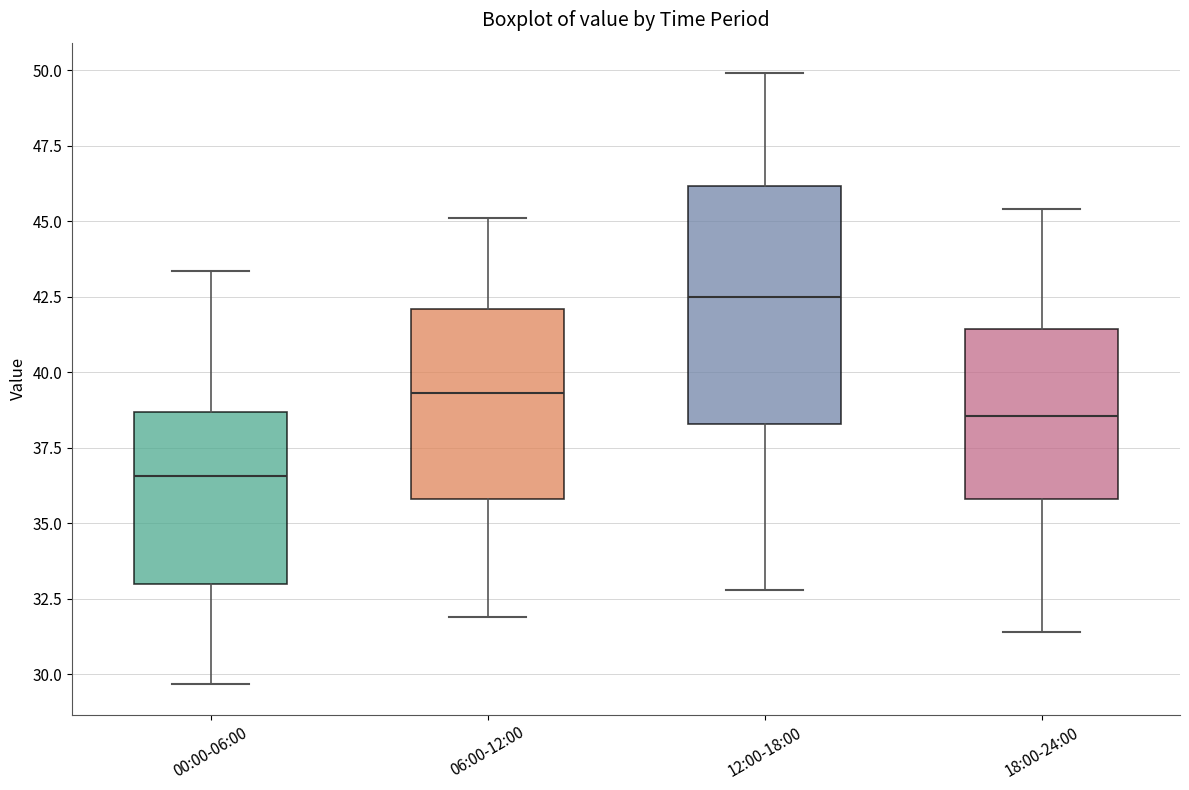

Reading left to right, transcribe this box plot: for each box, give where its median line is, the range the box spans, and where its two whiskers end, as read against the y-axis. The values are not printed on the chart, so give them approximately, as read against the axis.

00:00-06:00: median 36.5, box 33.0 to 38.5, whiskers 29.5 to 43.5
06:00-12:00: median 39.5, box 36.0 to 42.0, whiskers 32.0 to 45.0
12:00-18:00: median 42.5, box 38.5 to 46.0, whiskers 33.0 to 50.0
18:00-24:00: median 38.5, box 36.0 to 41.5, whiskers 31.5 to 45.5